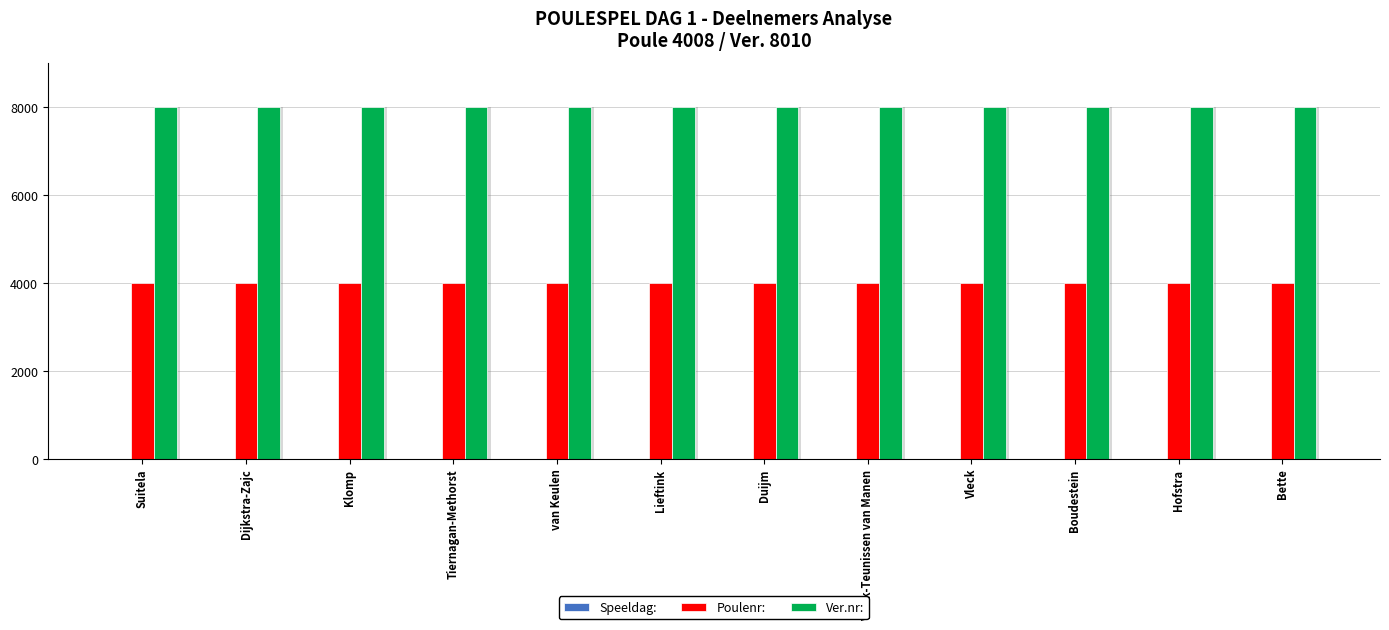

What is the lowest value of the Ver.nr: series?

8010